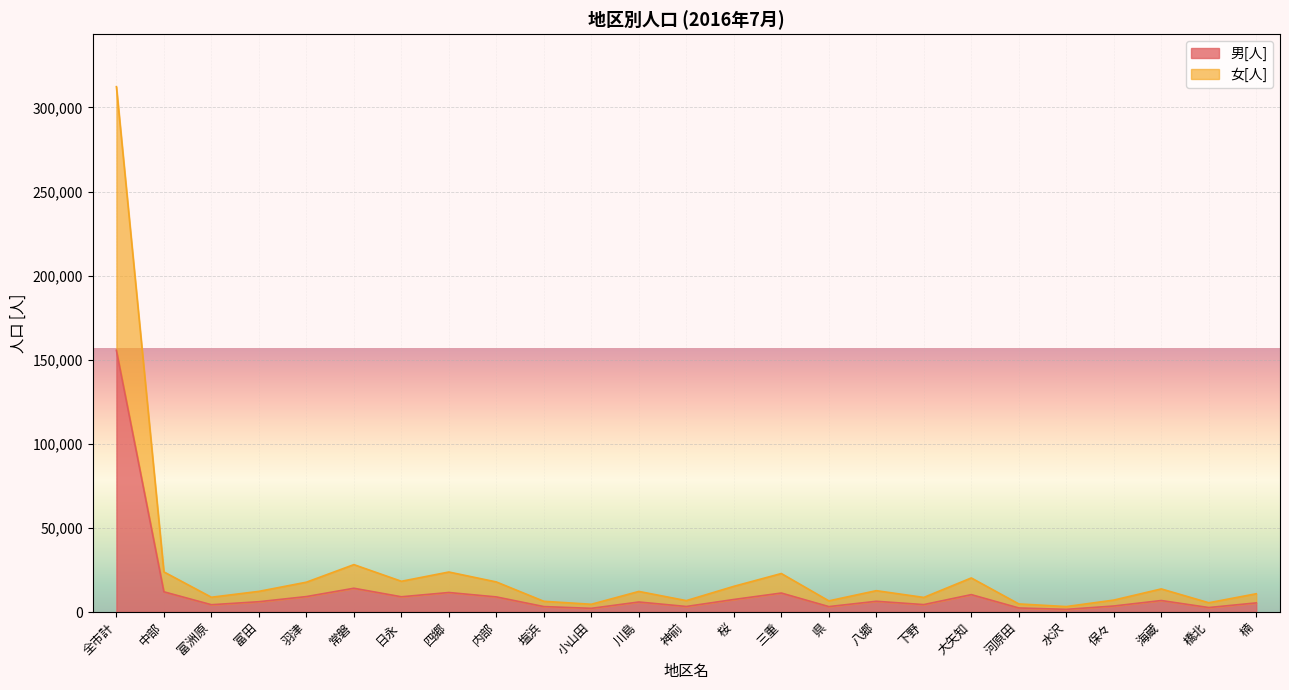

Which series has the widest spread of values?

女[人]